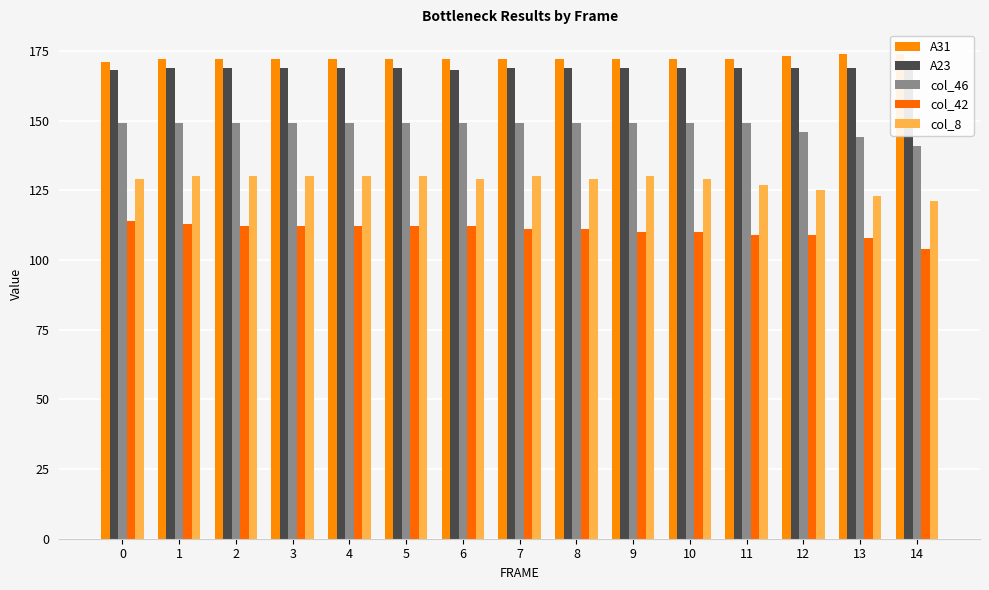

What is the spread (max minus min) of values at 0?

57